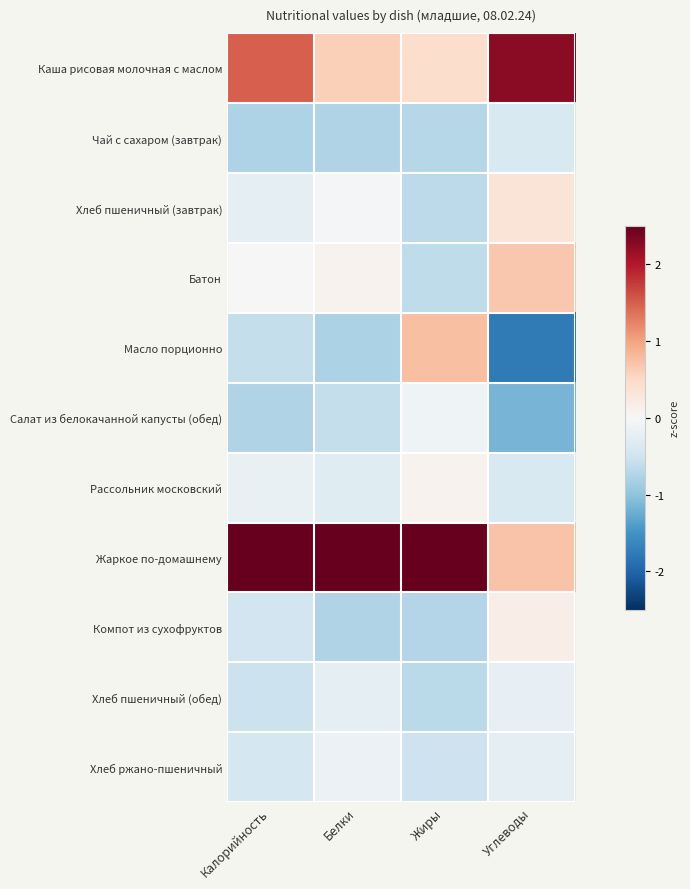

Which has a higher value, Калорийность or Углеводы?

Углеводы